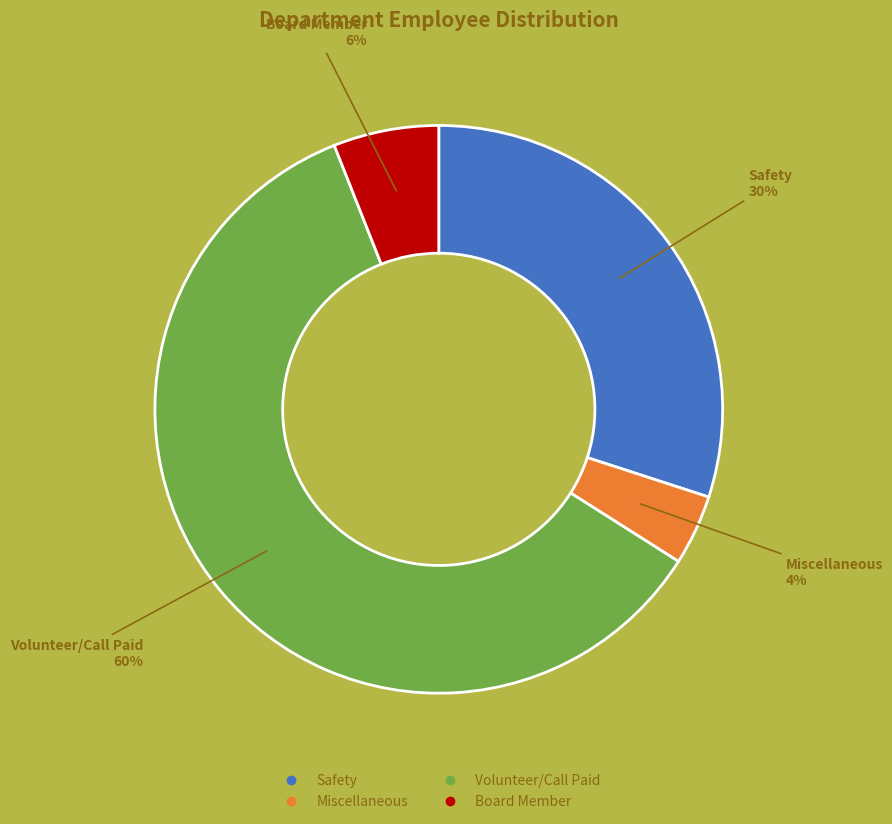

How many slices are in this pie chart?

4